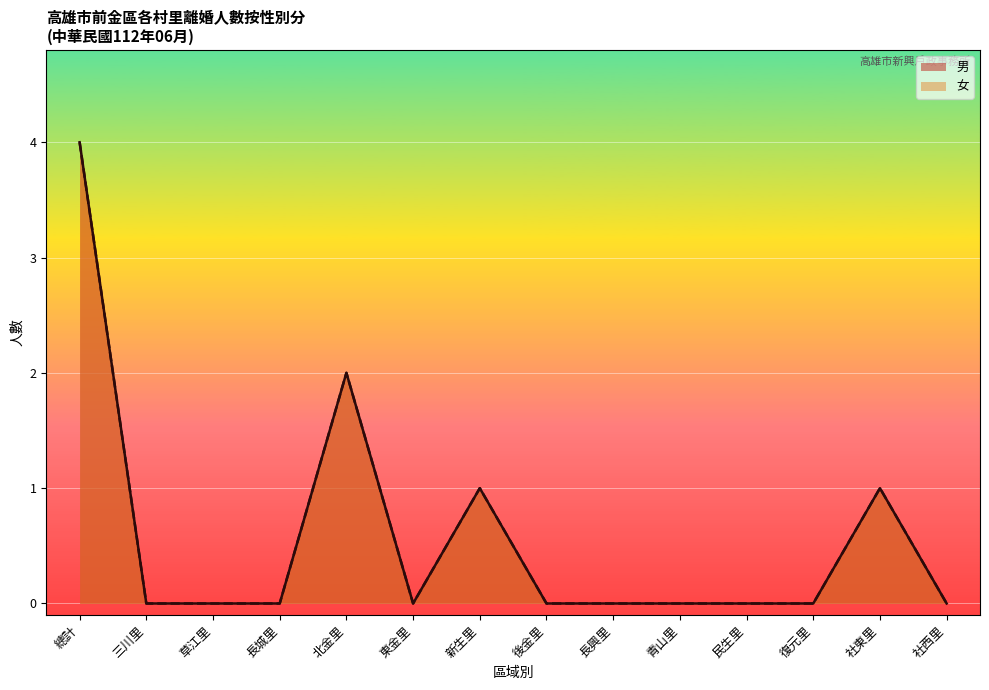

At which category is the sum across all series the highest?

總計